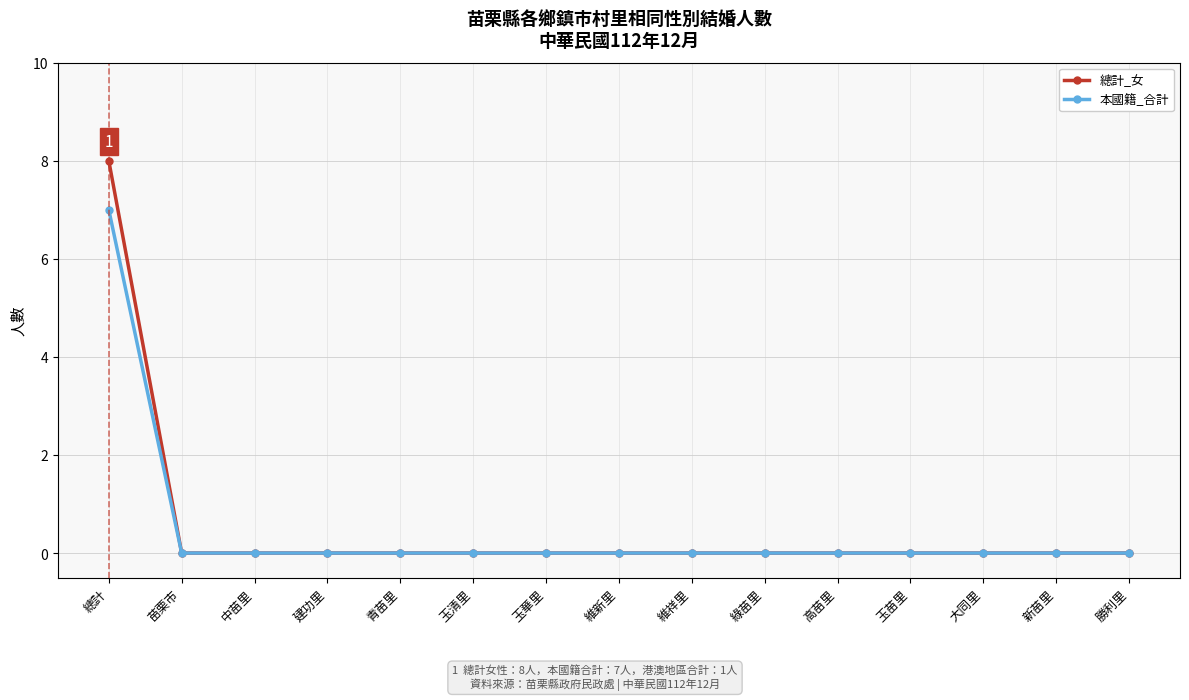

True or false: 本國籍_合計 has a value of -4 at 苗栗市.

False